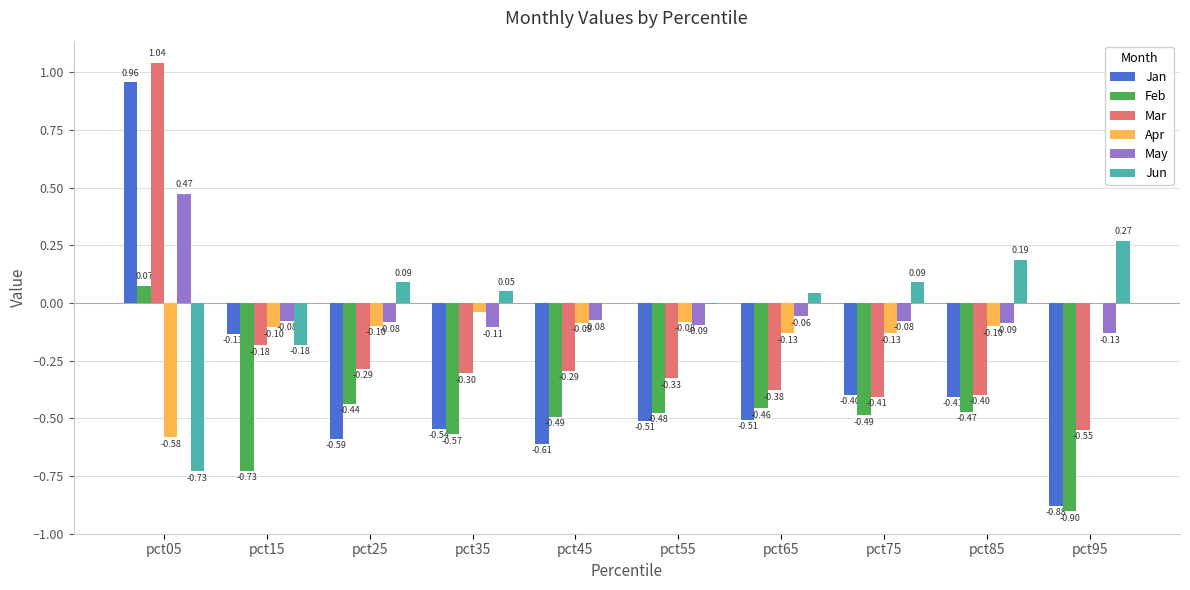

Which category has the highest value across all series?

pct05